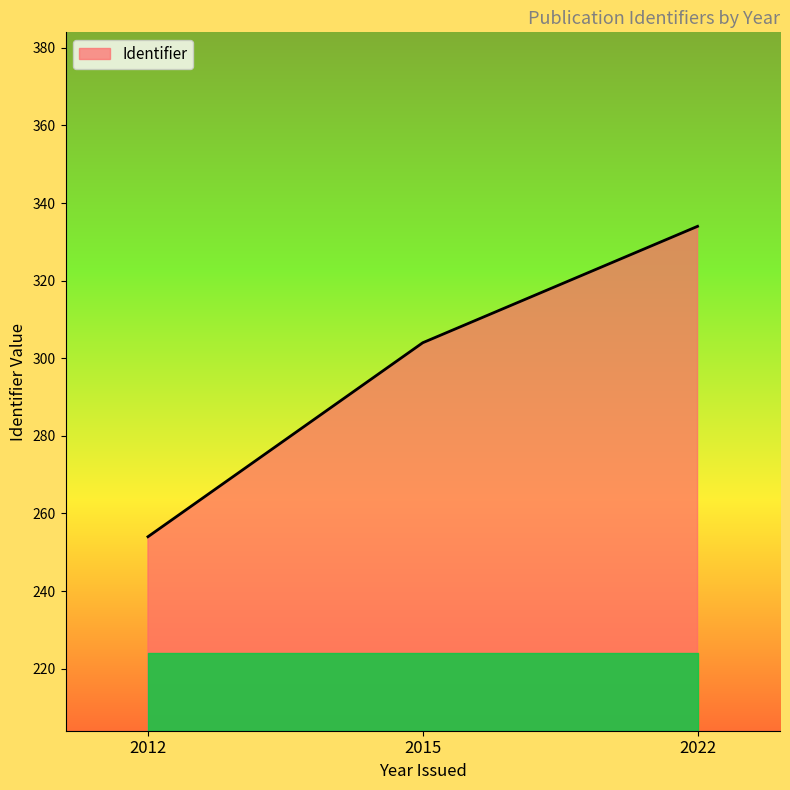

Reading right to left, what are all the values shown in this chart?

2022=334	2015=304	2012=254